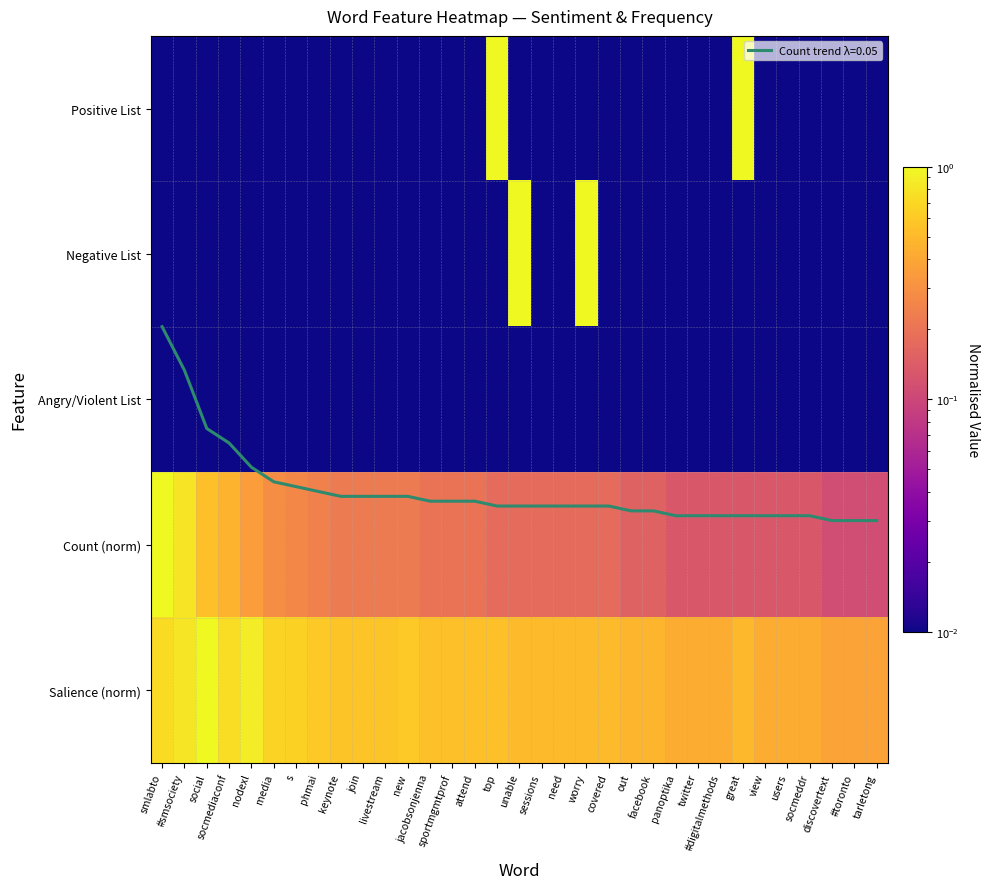

How many data points does each series have?

33